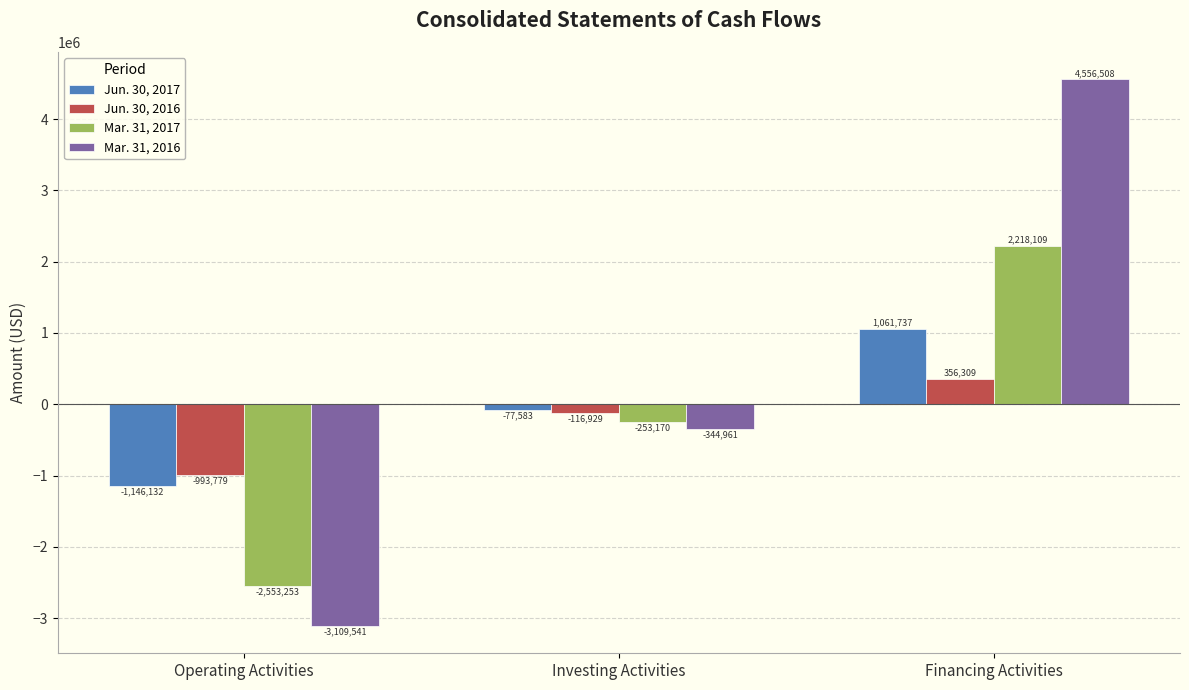

Which series has the widest spread of values?

Mar. 31, 2016